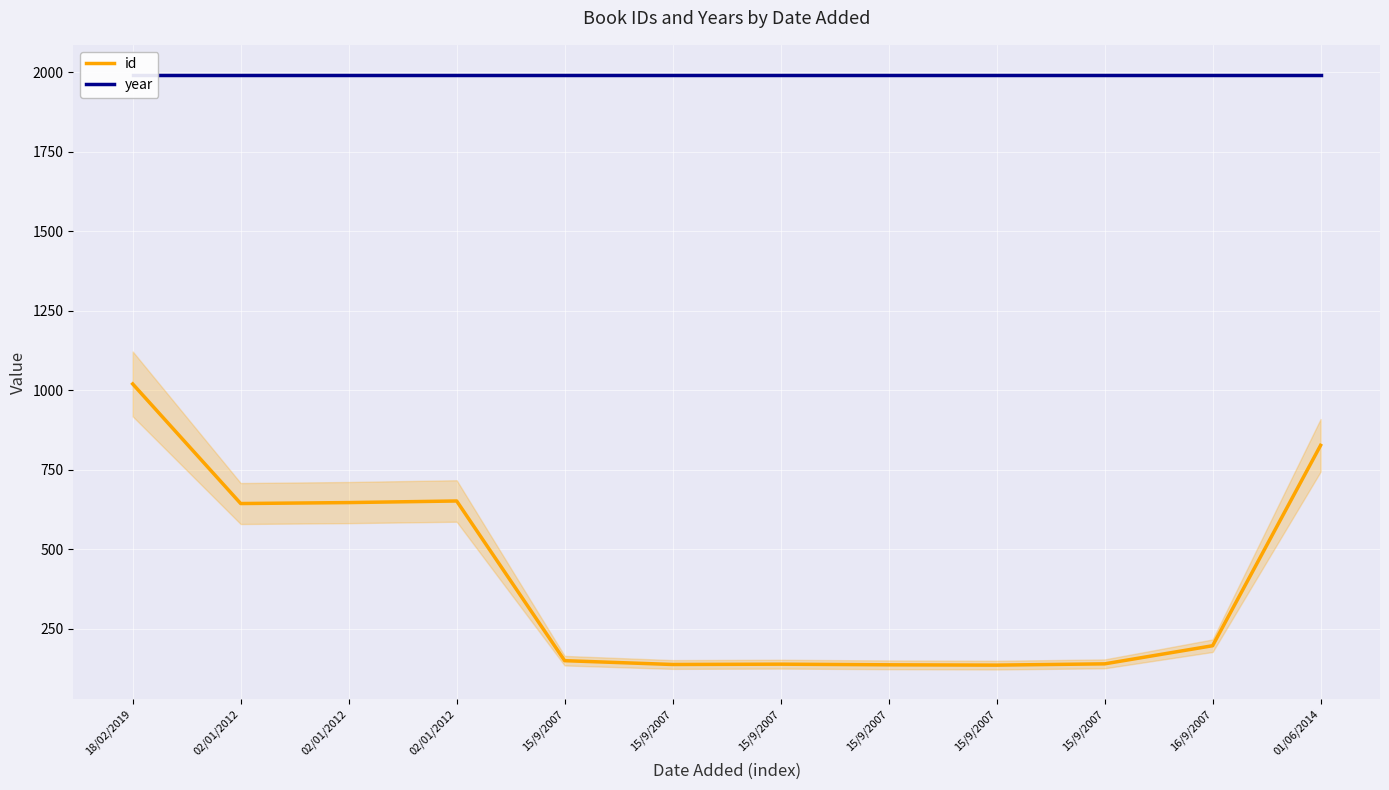

At how many categories does at least one series exceed 1646?

12